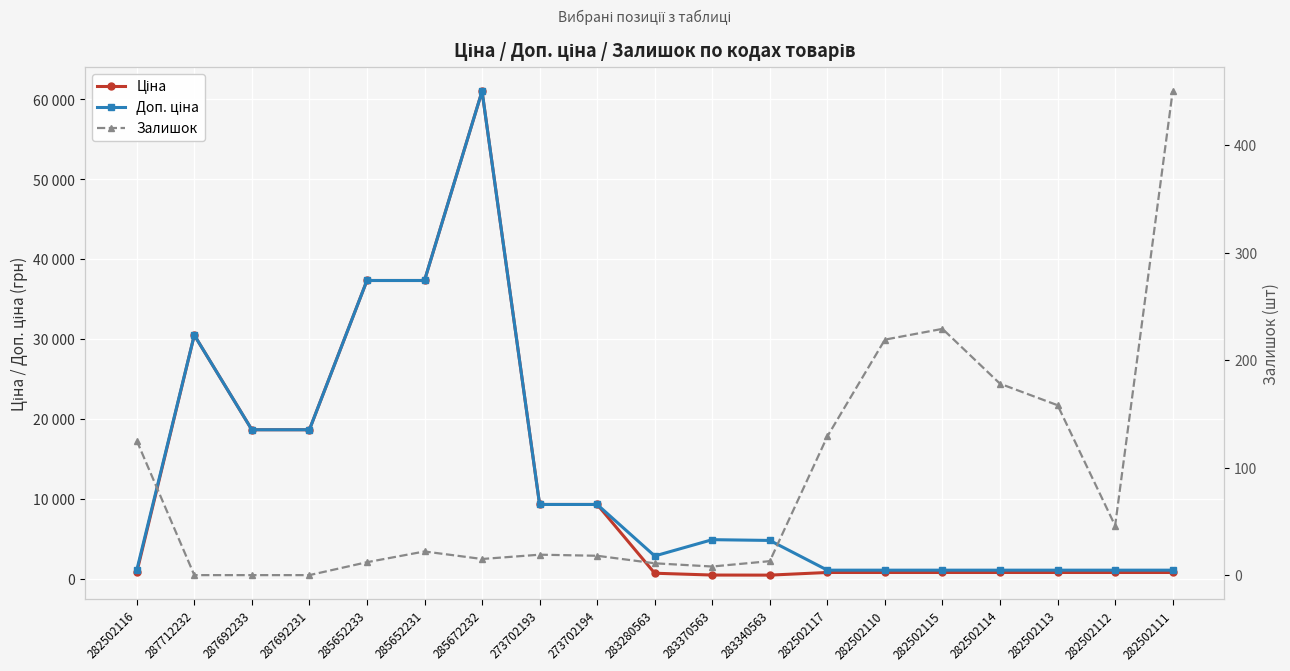

Reading right to left, extract all data points from this chart.

Ціна: 282502111=813.0	282502112=813.0	282502113=813.0	282502114=813.0	282502115=813.0	282502110=813.0	282502117=813.0	283340563=482.1	283370563=491.7	283280563=719.6	273702194=9321.4	273702193=9321.4	285672232=61024.7	285652231=37343.0	285652233=37343.0	287692231=18671.5	287692233=18671.5	287712232=30512.3	282502116=813.0
Доп. ціна: 282502111=1101.8	282502112=1101.8	282502113=1101.8	282502114=1101.8	282502115=1101.8	282502110=1101.8	282502117=1101.8	283340563=4821.4	283370563=4917.4	283280563=2878.5	273702194=9321.4	273702193=9321.4	285672232=61024.7	285652231=37343.0	285652233=37343.0	287692231=18671.5	287692233=18671.5	287712232=30512.3	282502116=1101.8
Залишок: 282502111=450.0	282502112=46.0	282502113=158.0	282502114=178.0	282502115=229.0	282502110=219.0	282502117=129.0	283340563=13.0	283370563=8.0	283280563=11.0	273702194=18.0	273702193=19.0	285672232=15.0	285652231=22.0	285652233=12.0	287692231=0.0	287692233=0.0	287712232=0.0	282502116=125.0